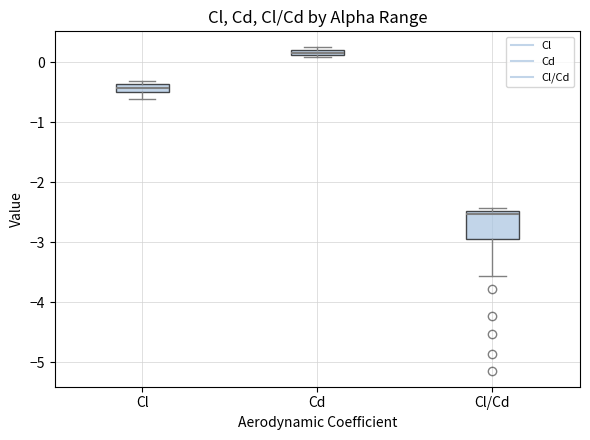

Which box is the tallest, from its lower edge to its upper edge?

Cl/Cd